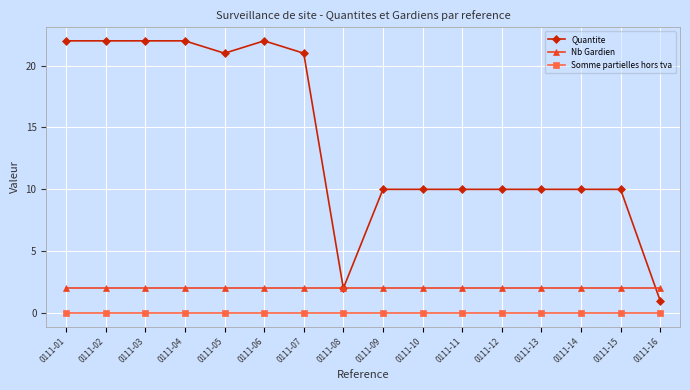

How many categories are shown in the chart?

16